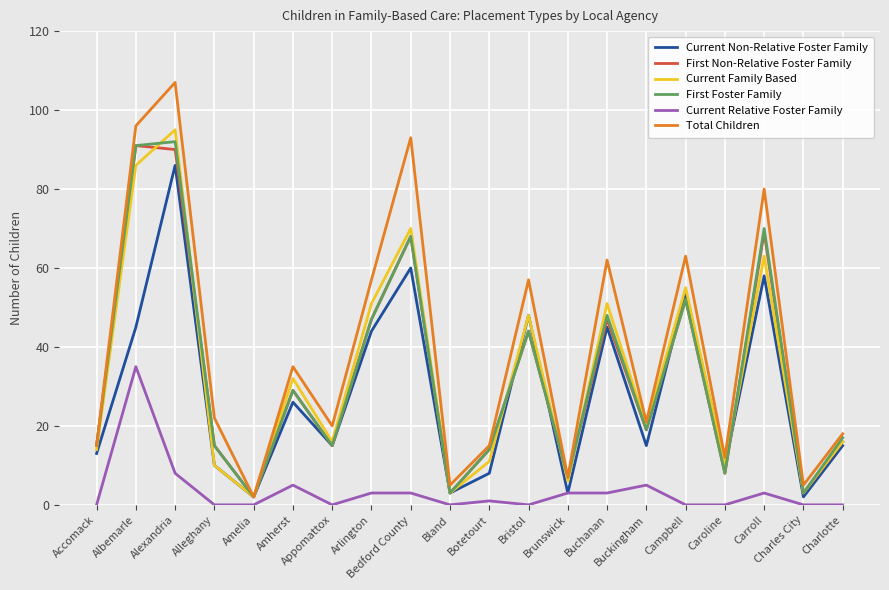

At which category is the sum across all series the highest?

Alexandria